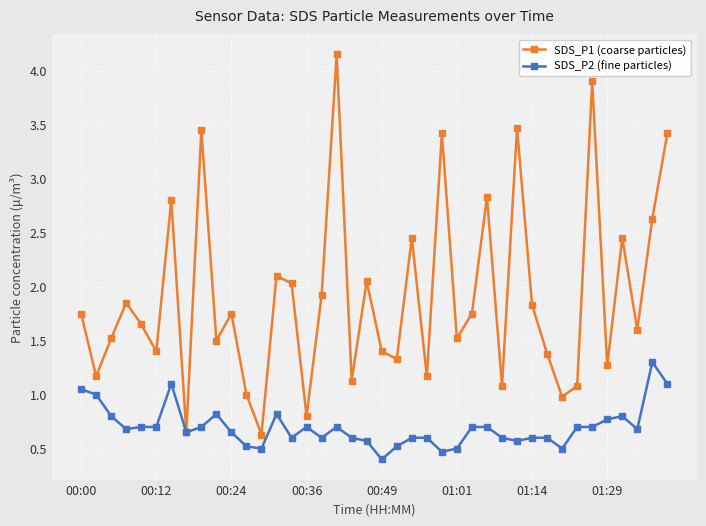

What is the value of the SDS_P1 (coarse particles) point at the 22nd from the left?

1.3